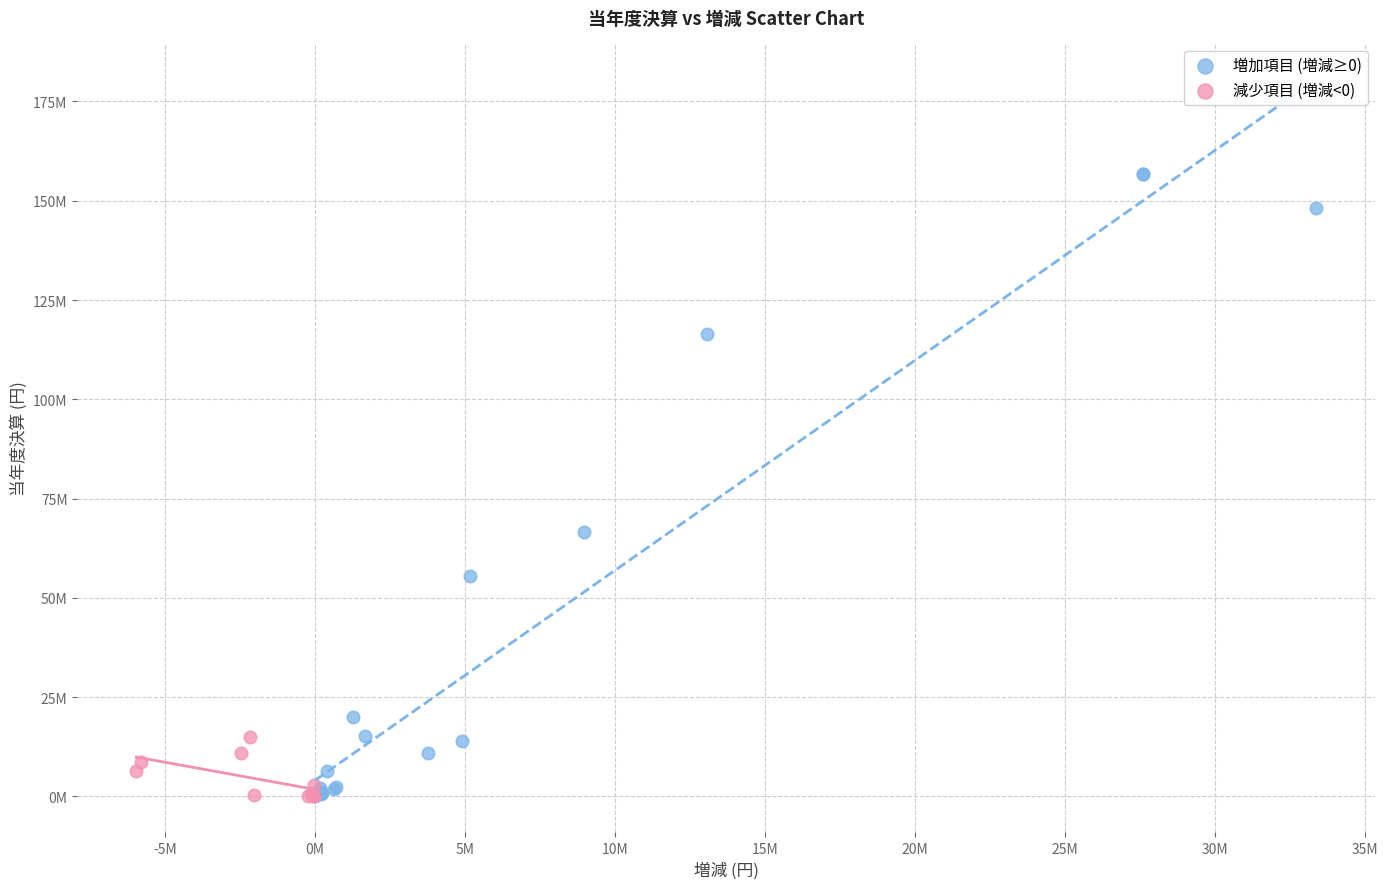

Which series reaches the maximum Y coordinate?

増加項目 (増減≥0)